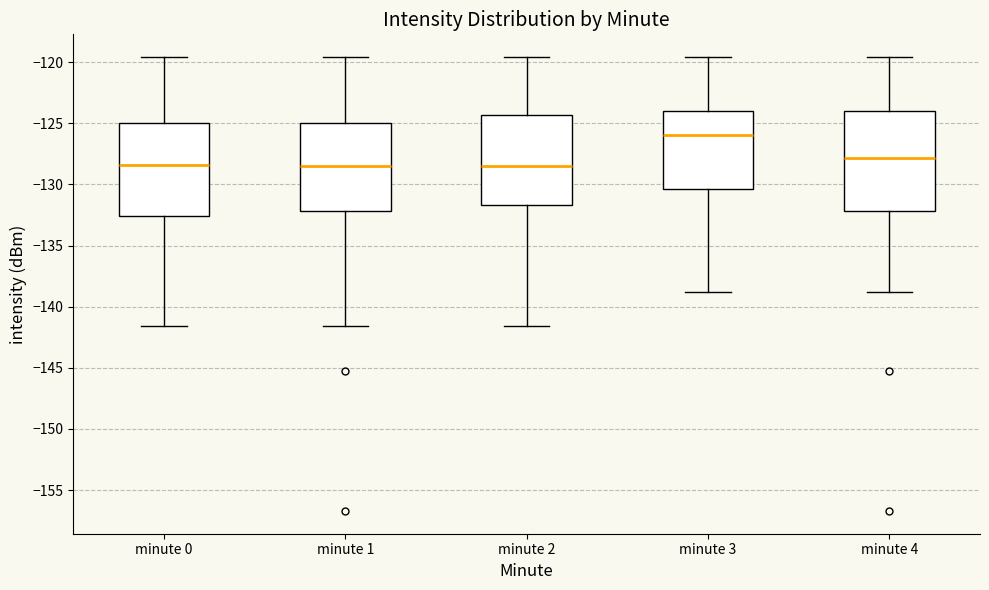

Reading left to right, transcribe this box plot: for each box, give where its median line is, the range the box spans, and where its two whiskers end, as read against the y-axis. The values are not printed on the chart, so give them approximately, as read against the axis.

minute 0: median -128.5, box -132.5 to -125.0, whiskers -141.5 to -119.5
minute 1: median -128.5, box -132.0 to -125.0, whiskers -141.5 to -119.5
minute 2: median -128.5, box -131.5 to -124.5, whiskers -141.5 to -119.5
minute 3: median -126.0, box -130.5 to -124.0, whiskers -139.0 to -119.5
minute 4: median -128.0, box -132.0 to -124.0, whiskers -139.0 to -119.5